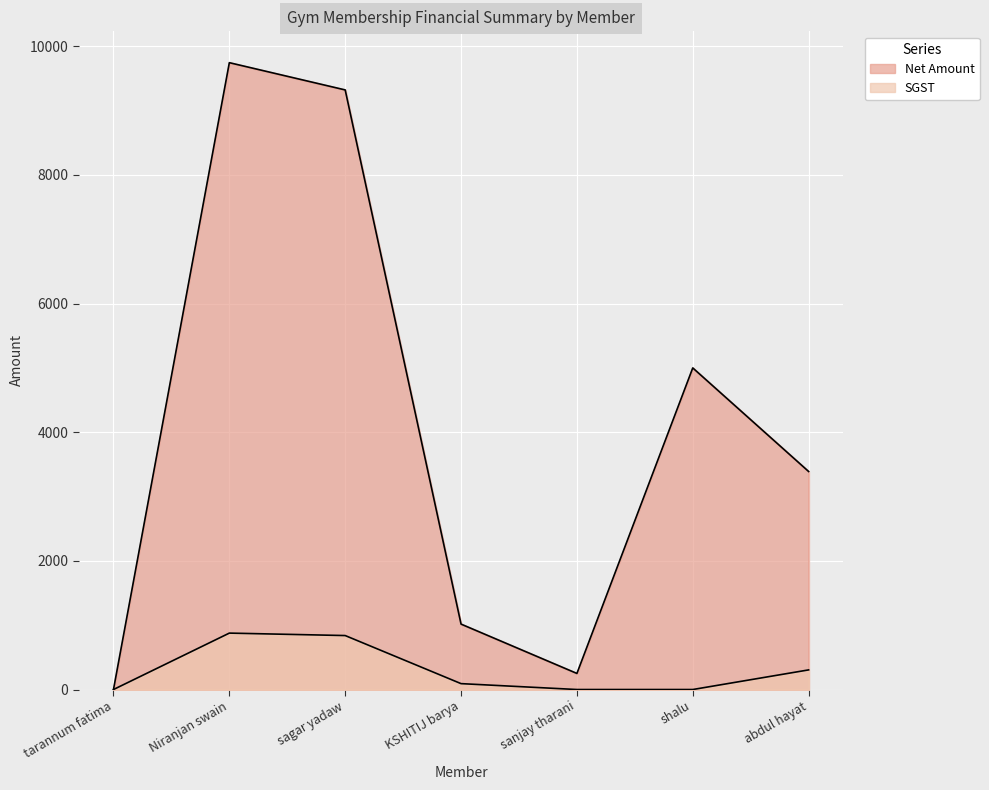

True or false: Received Amount and SGST intersect in this chart.

False